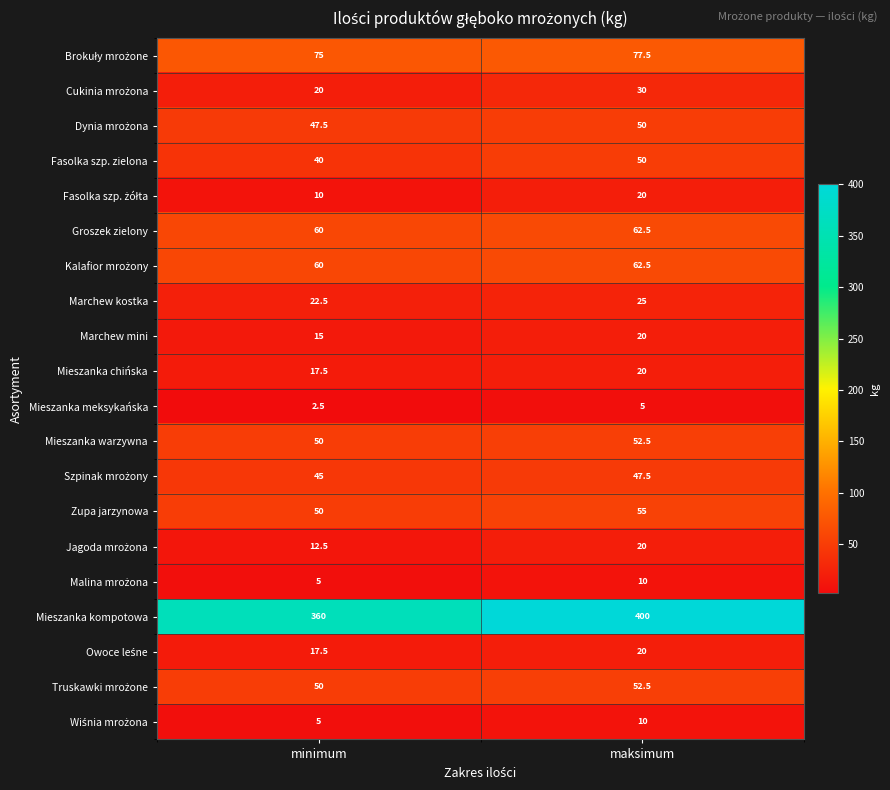

Which category has the lowest value across all series?

minimum